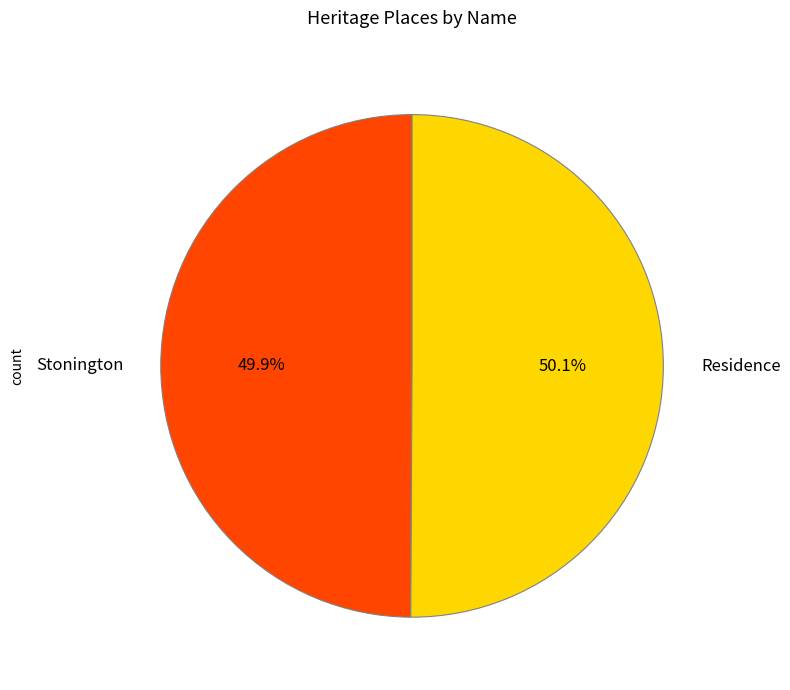

Is it true that Residence is 61% of the pie?

False